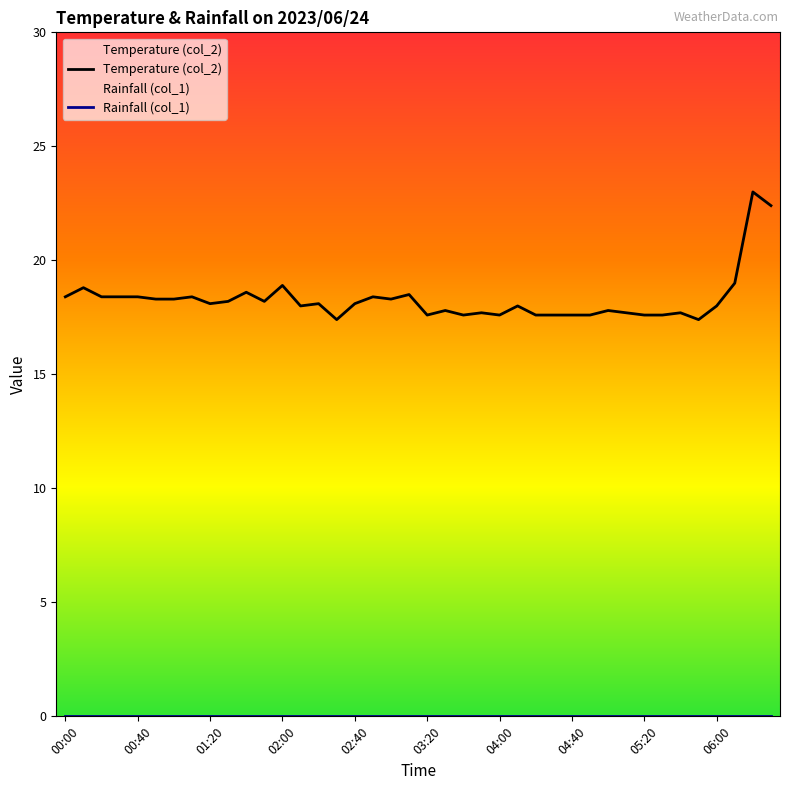

Reading right to left, extract all data points from this chart.

Temperature (col_2): 22.4	23.0	19.0	18.0	17.4	17.7	17.6	17.6	17.7	17.8	17.6	17.6	17.6	17.6	18.0	17.6	17.7	17.6	17.8	17.6	18.5	18.3	18.4	18.1	17.4	18.1	18.0	18.9	18.2	18.6	18.2	18.1	18.4	18.3	18.3	18.4	18.4	18.4	18.8	18.4
Rainfall (col_1): 0.0	0.0	0.0	0.0	0.0	0.0	0.0	0.0	0.0	0.0	0.0	0.0	0.0	0.0	0.0	0.0	0.0	0.0	0.0	0.0	0.0	0.0	0.0	0.0	0.0	0.0	0.0	0.0	0.0	0.0	0.0	0.0	0.0	0.0	0.0	0.0	0.0	0.0	0.0	0.0